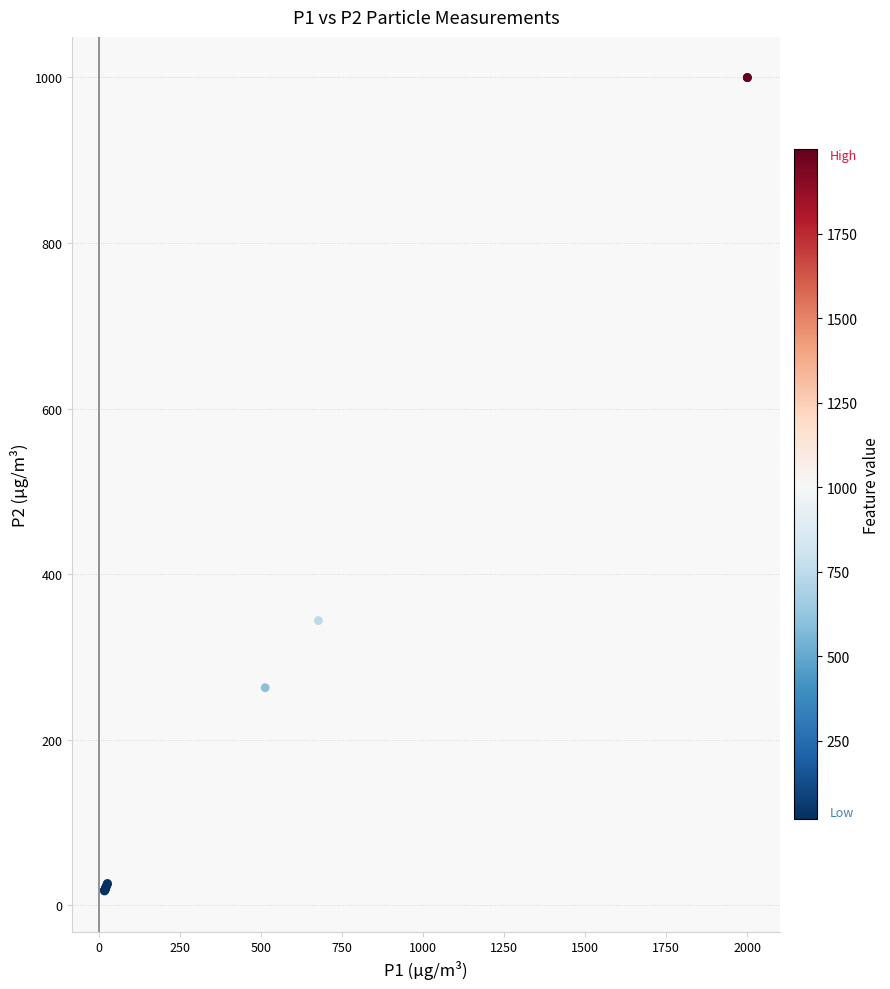

What Y value in the scatter plot is closest to 508?

343.9